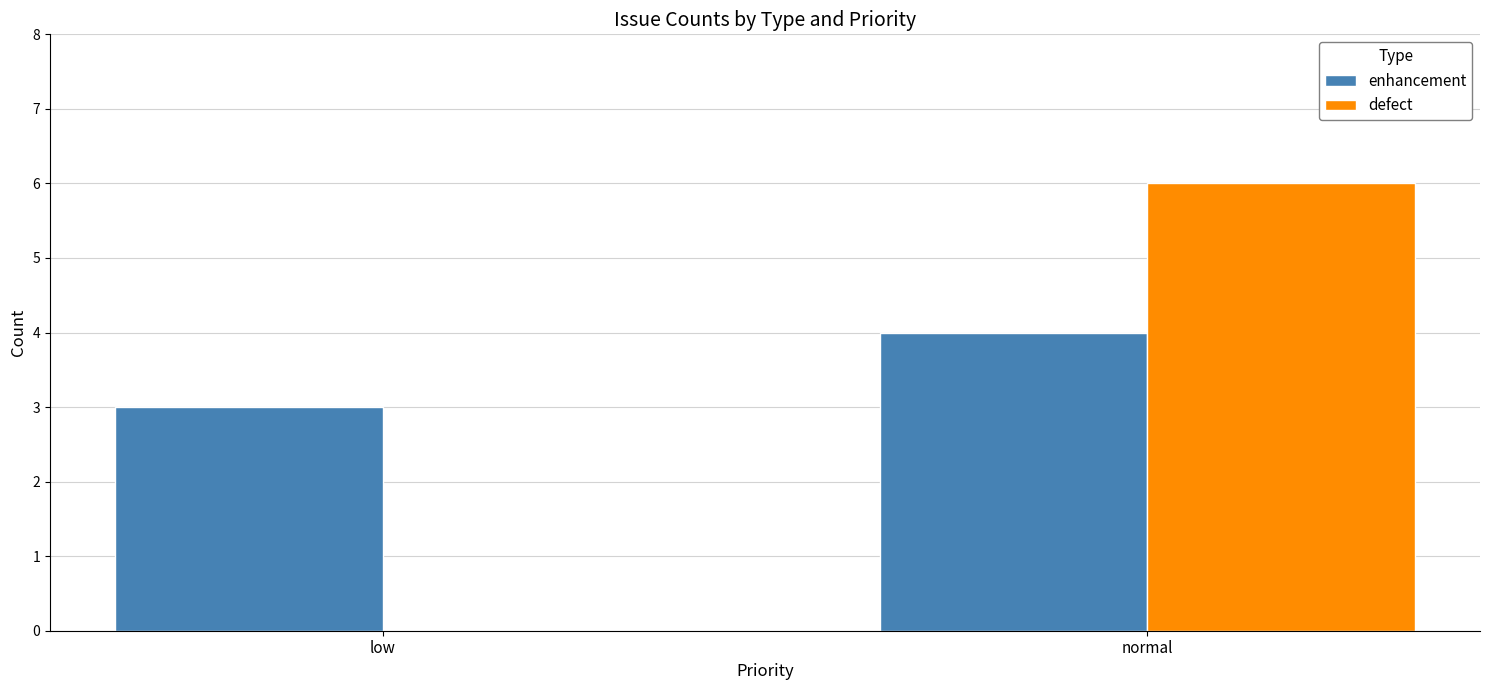

Reading left to right, extract all data points from this chart.

enhancement: low=3	normal=4
defect: low=0	normal=6